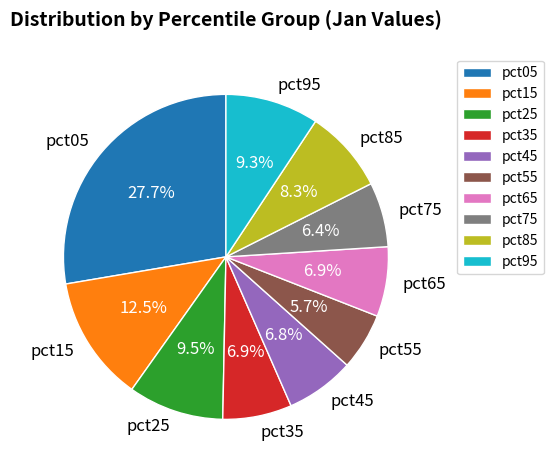

To the nearest percent, what is the combined percentage of pct95 and pct25?

19%